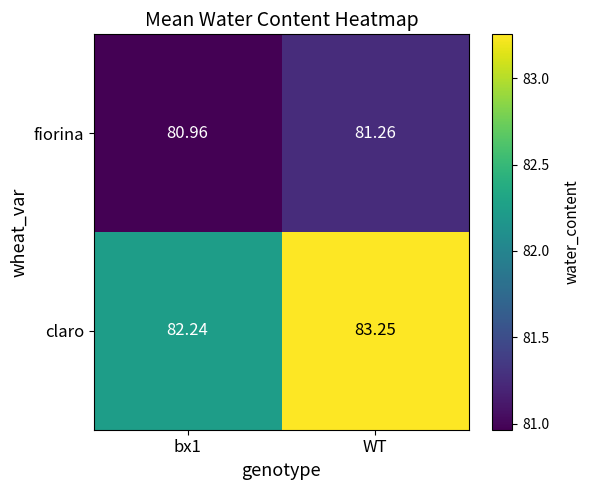

Rank the series by their maximum value, from lowest to highest.

fiorina, claro